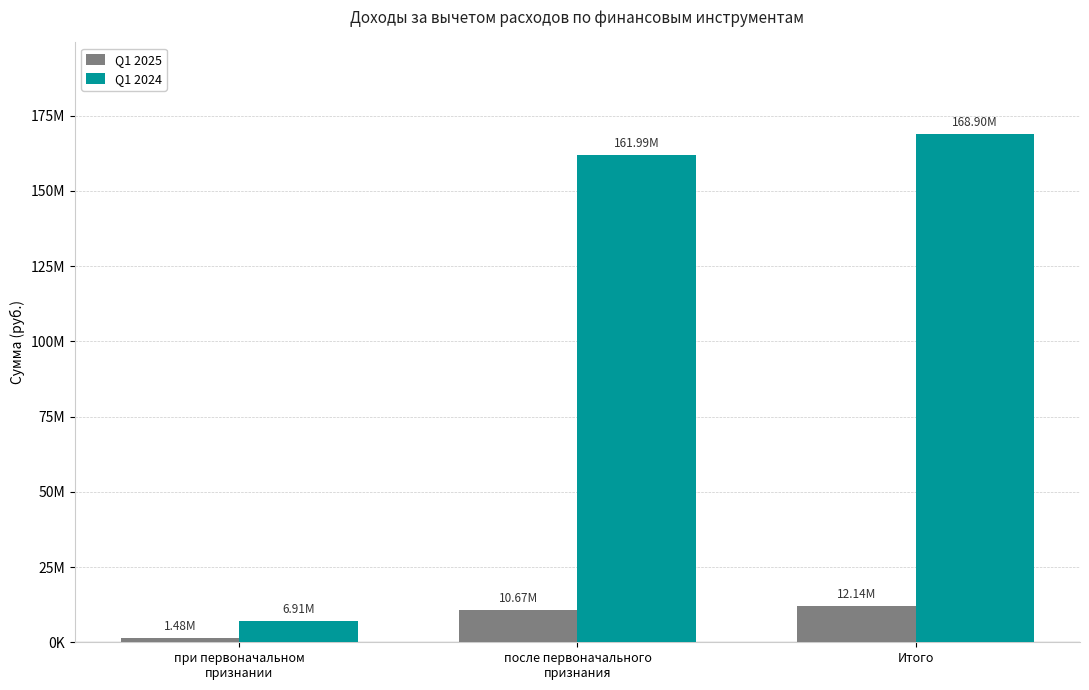

What is the label of the 3rd bar from the right?

при первоначальном
признании